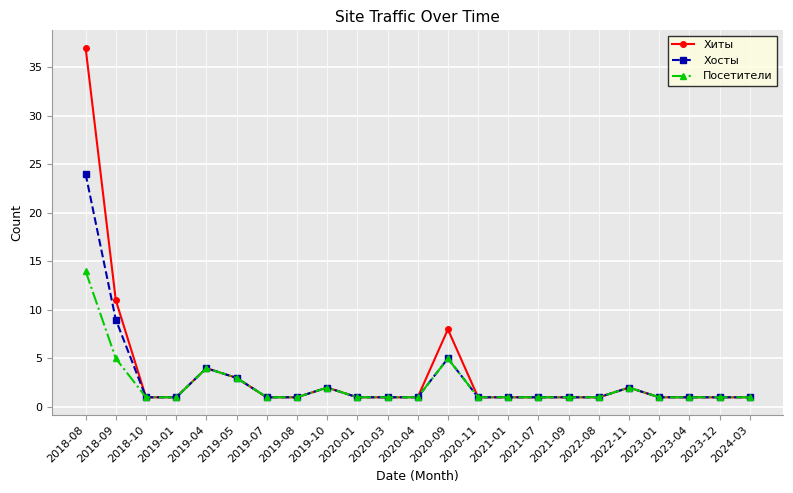

What is the difference between the maximum and minimum values in the Посетители series?

13